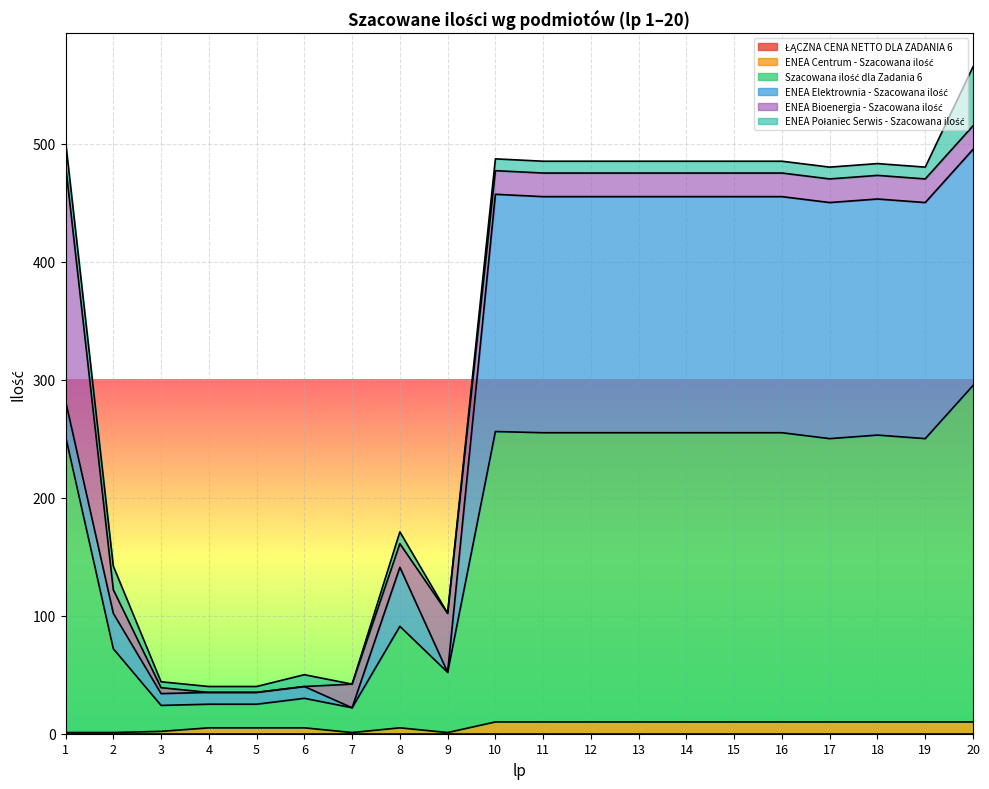

Is the value of ENEA Bioenergia - Szacowana ilość at 1 greater than the value of ENEA Centrum - Szacowana ilość at 12?

Yes